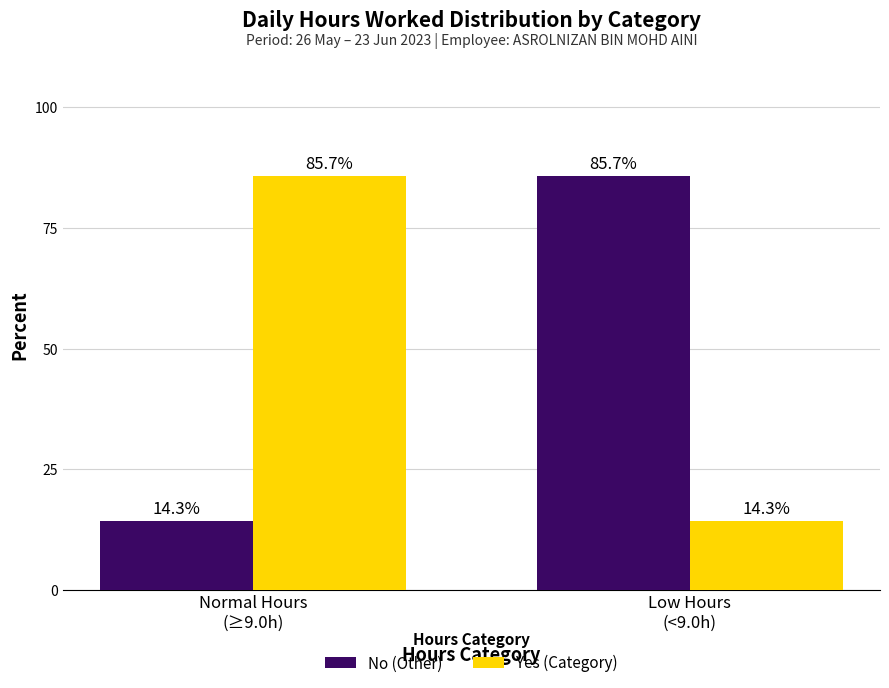

Is the value of No (Other) at Low Hours
(<9.0h) greater than the value of Yes (Category) at Low Hours
(<9.0h)?

Yes